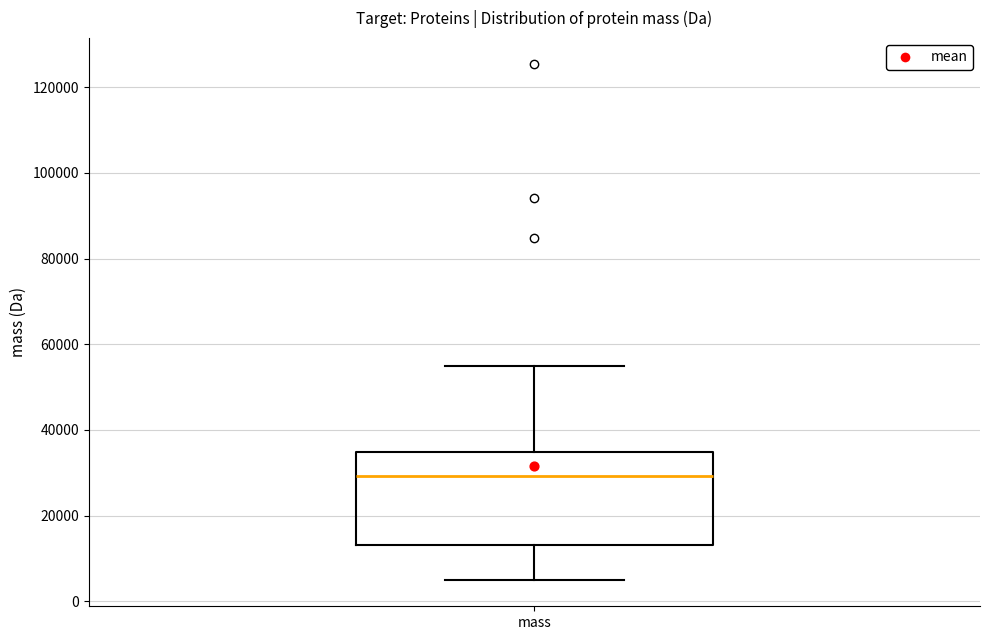

Where does the upper whisker of the box for mass end on the y-axis? The values are not printed on the chart, so give them approximately, as read against the axis.

54000